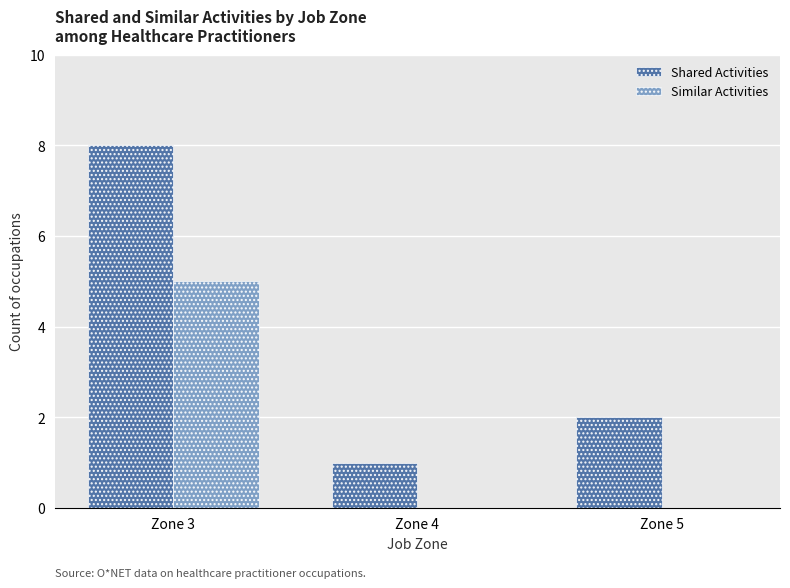

What is the total value across all series at Zone 5?

2